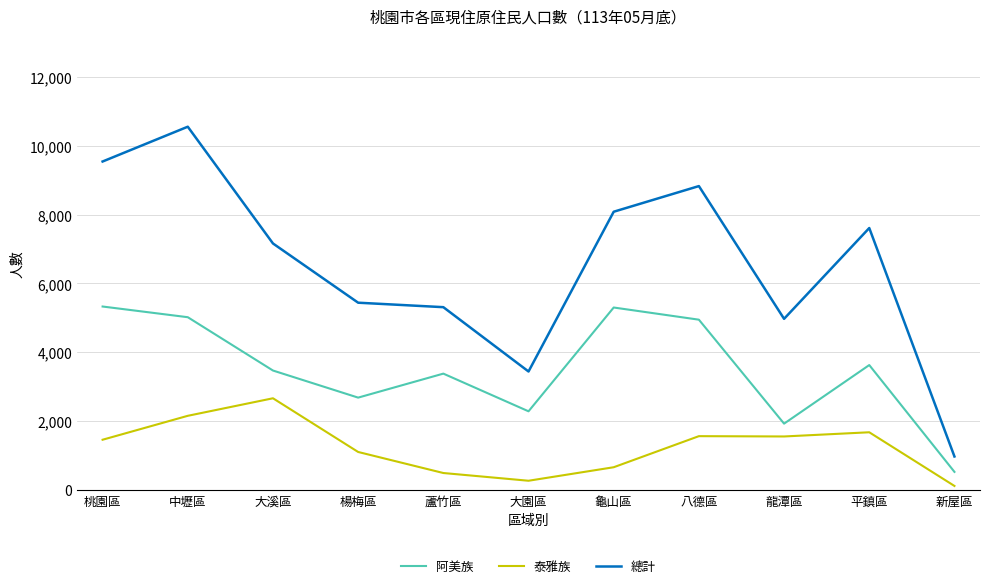

At which label does 總計 reach its minimum?

新屋區